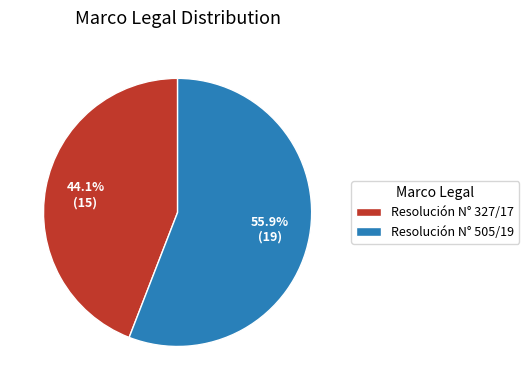

Which slice represents more than half of the pie?

Resolución N° 505/19